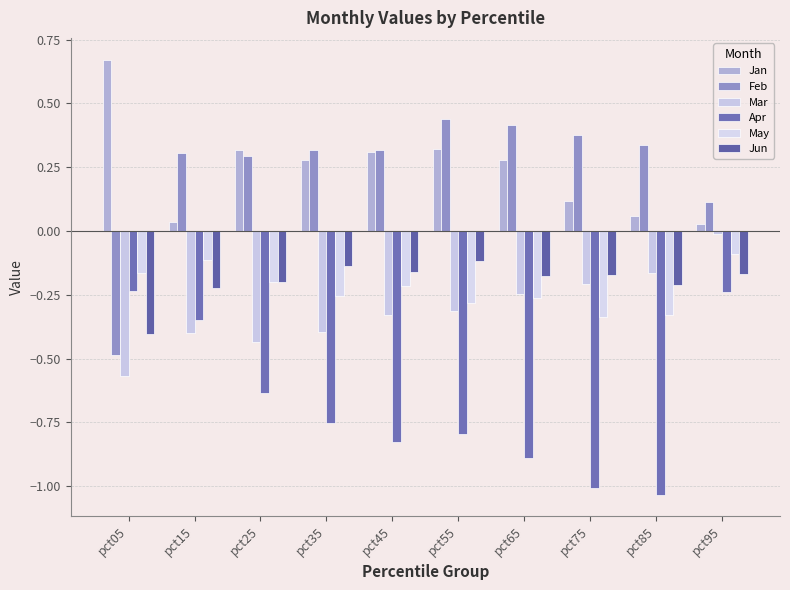

Which series has the largest total across all categories?

Feb